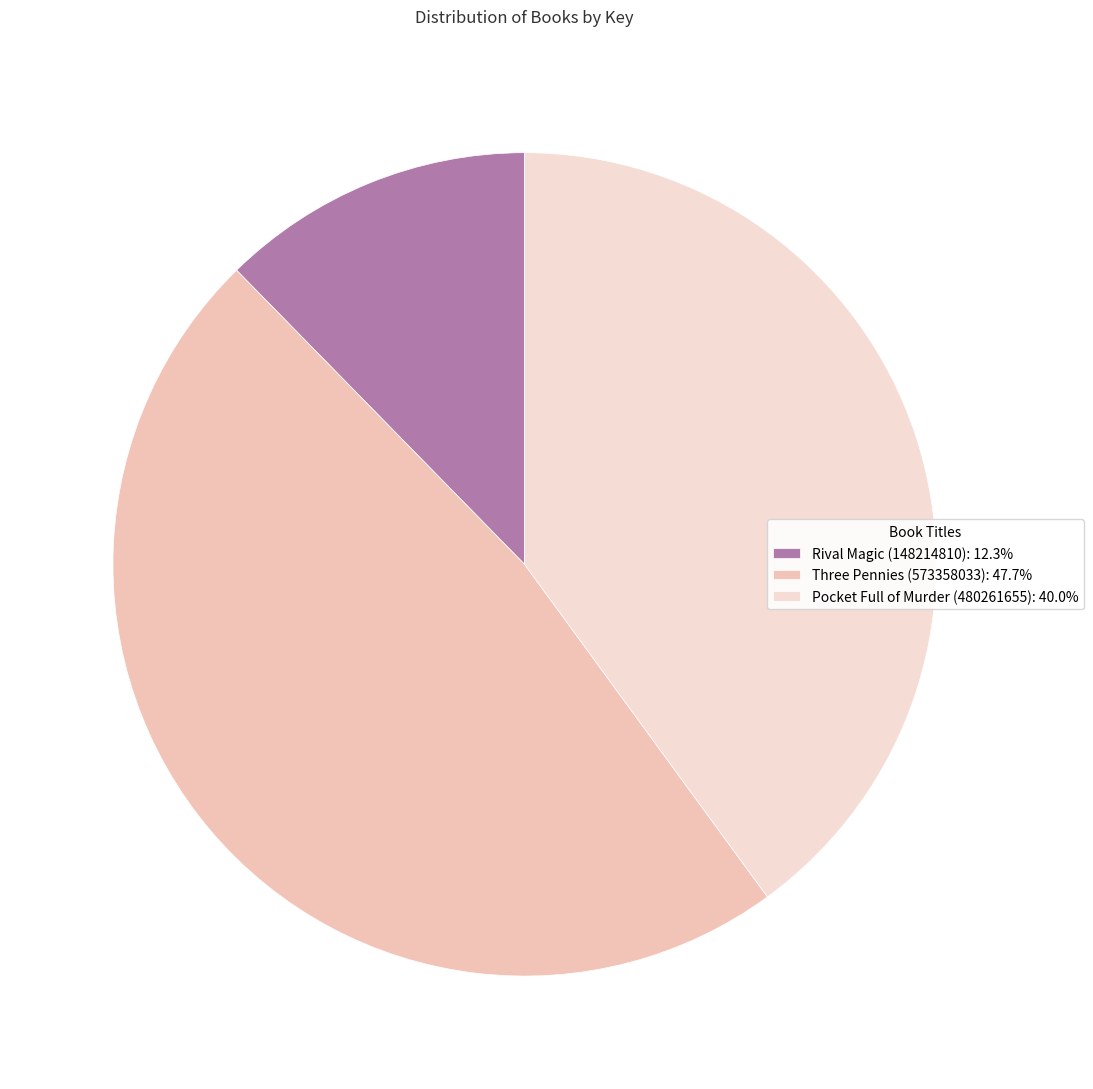

Rank the categories by value from lowest to highest.

Rival Magic (148214810), Pocket Full of Murder (480261655), Three Pennies (573358033)